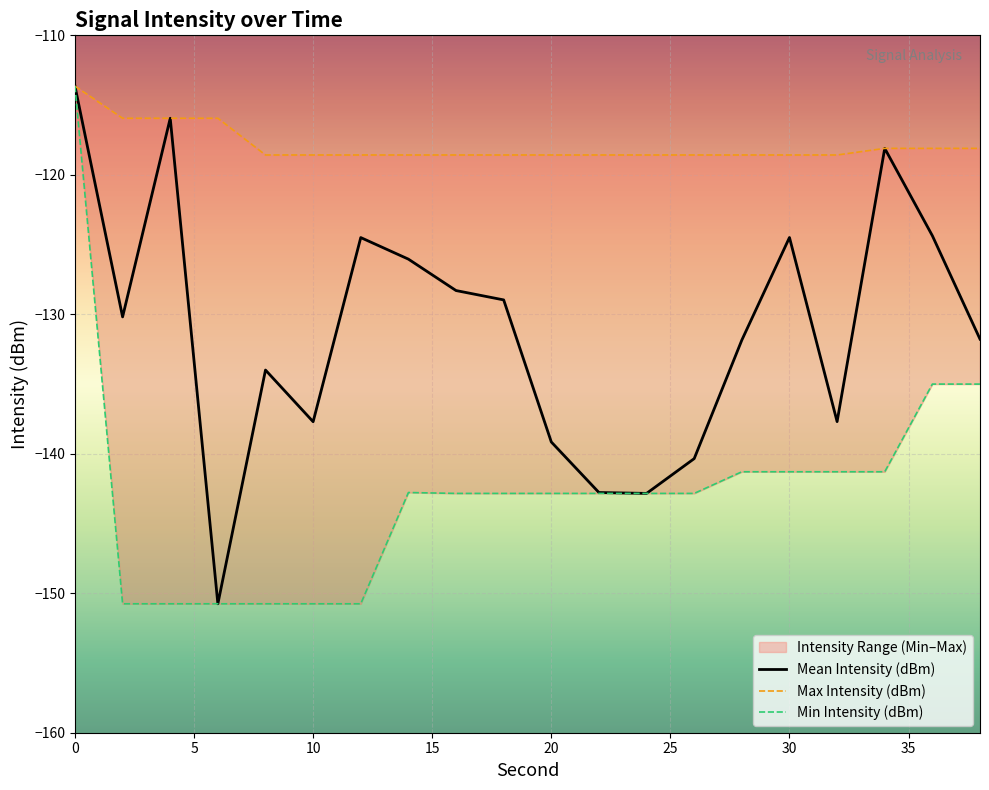

At which category does Mean Intensity (dBm) reach its first local peak?

4